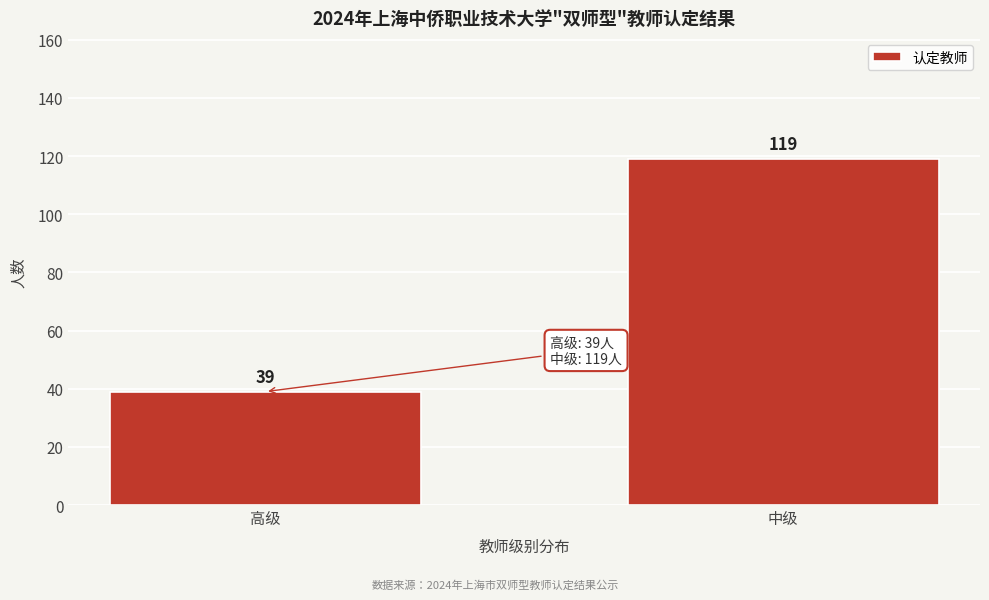

Reading left to right, what are all the values shown in this chart?

39	119